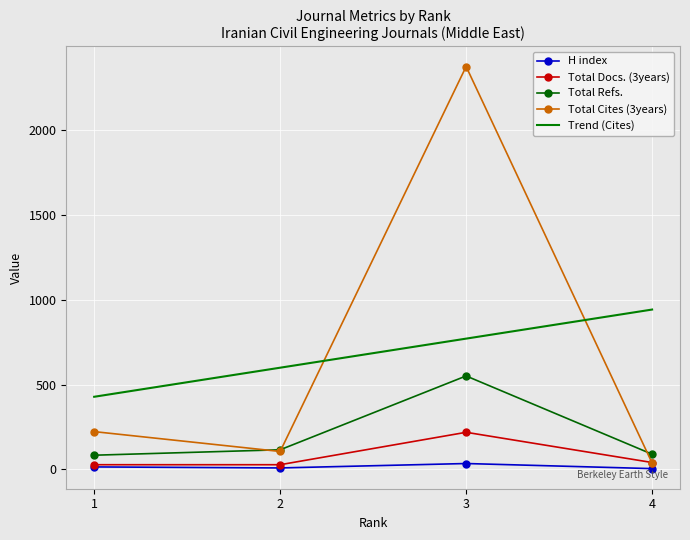

What is the greatest value displayed?

2374.0